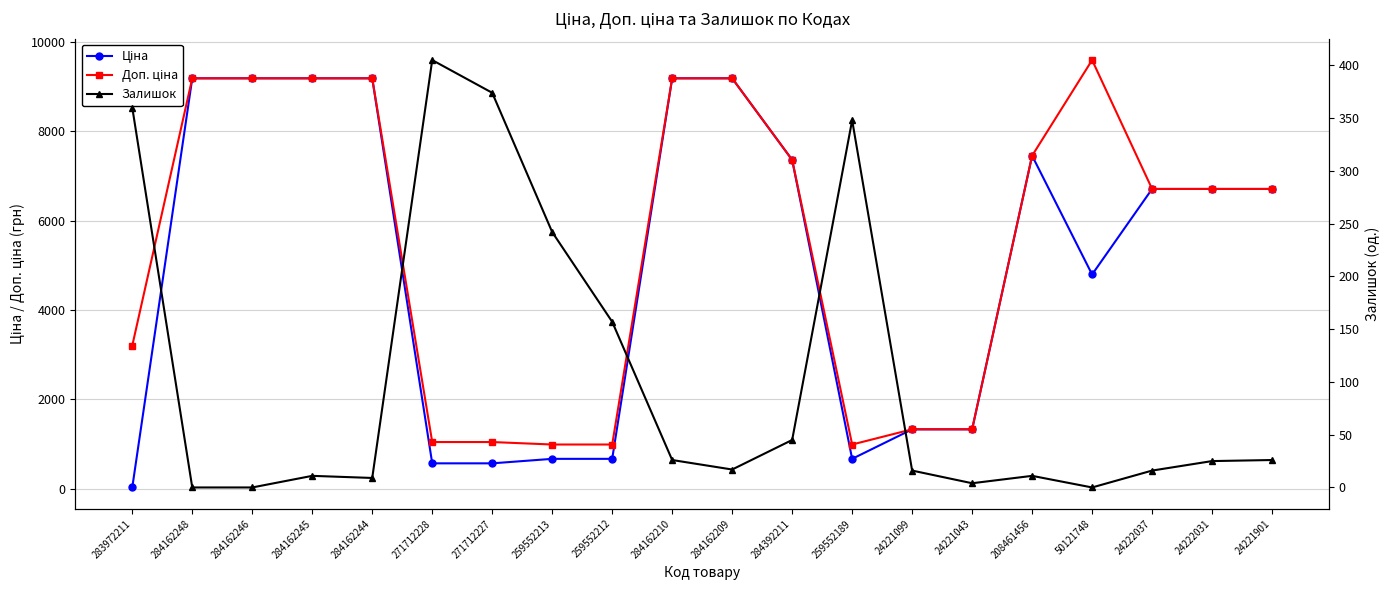

The value of Ціна at 259552189 is 990.5. True or false?

False